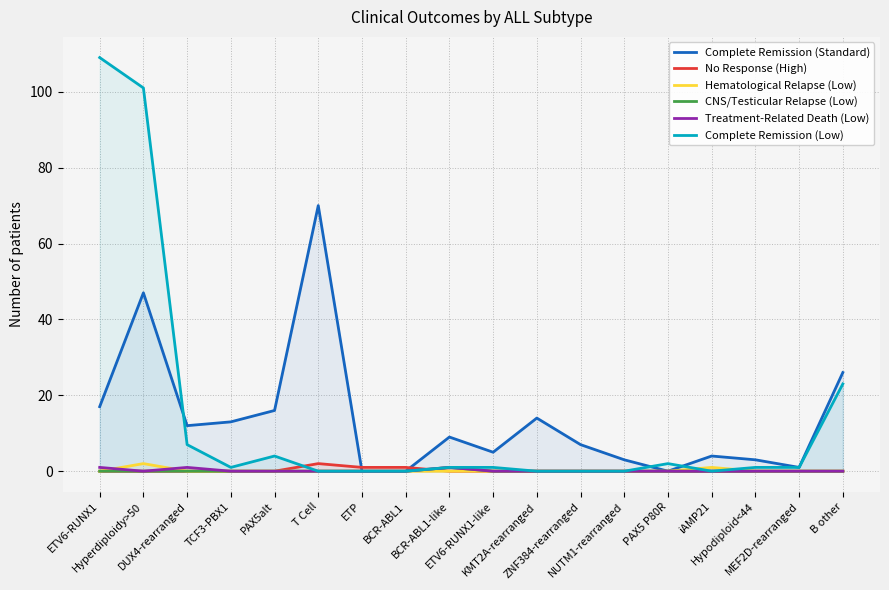

Between NUTM1-rearranged and iAMP21, which series saw the biggest shift?

Complete Remission (Standard)